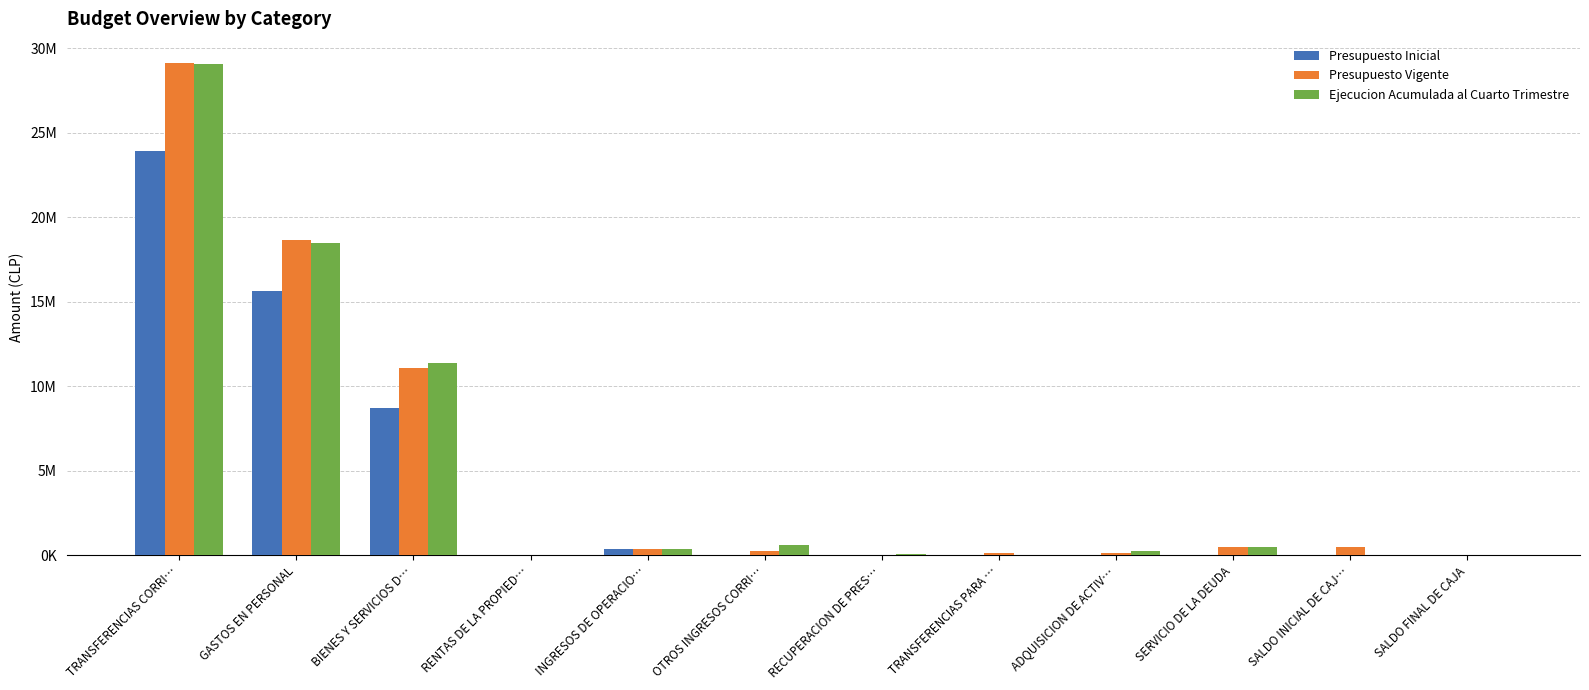

Where is Presupuesto Vigente nearest to the value 14553171?

BIENES Y SERVICIOS D…